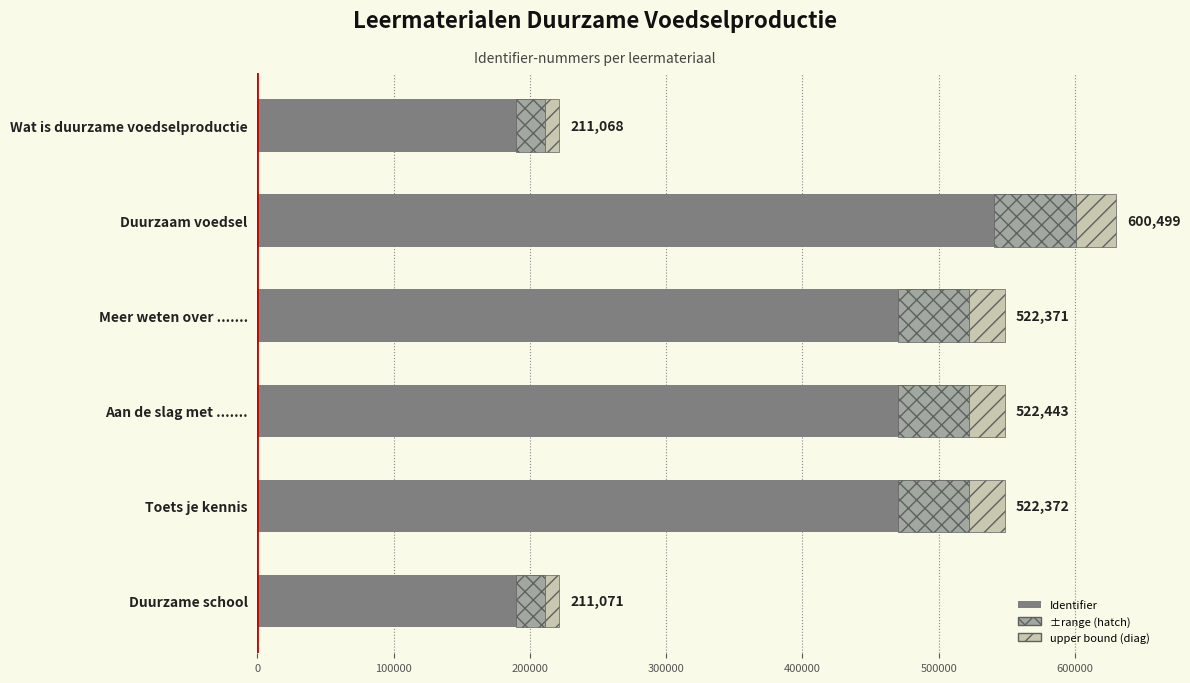

Rank the series by their maximum value, from lowest to highest.

upper bound (diag), ±range (hatch), Identifier